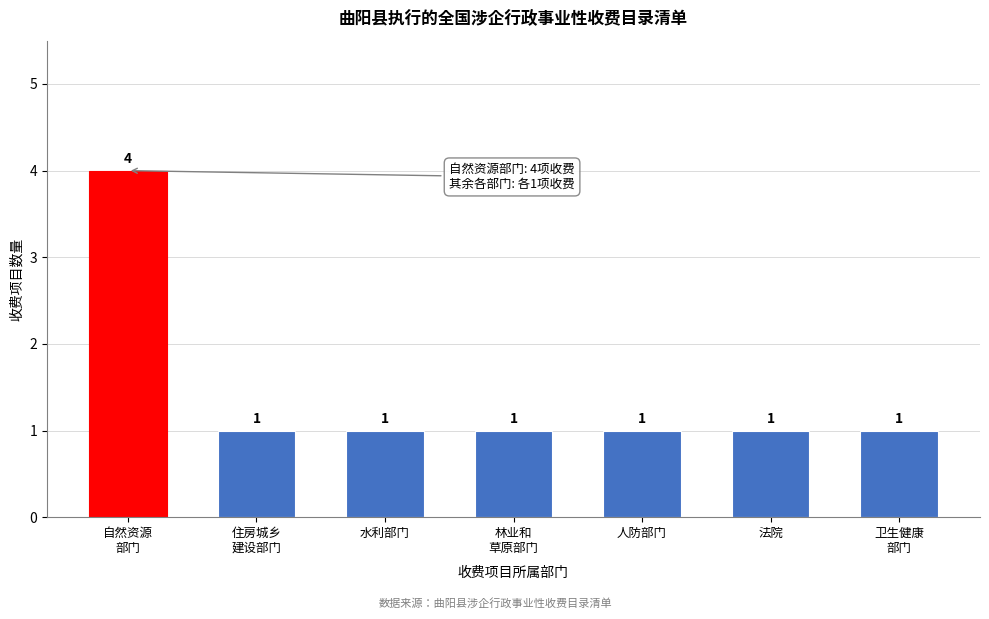

Reading left to right, extract all data points from this chart.

4	1	1	1	1	1	1